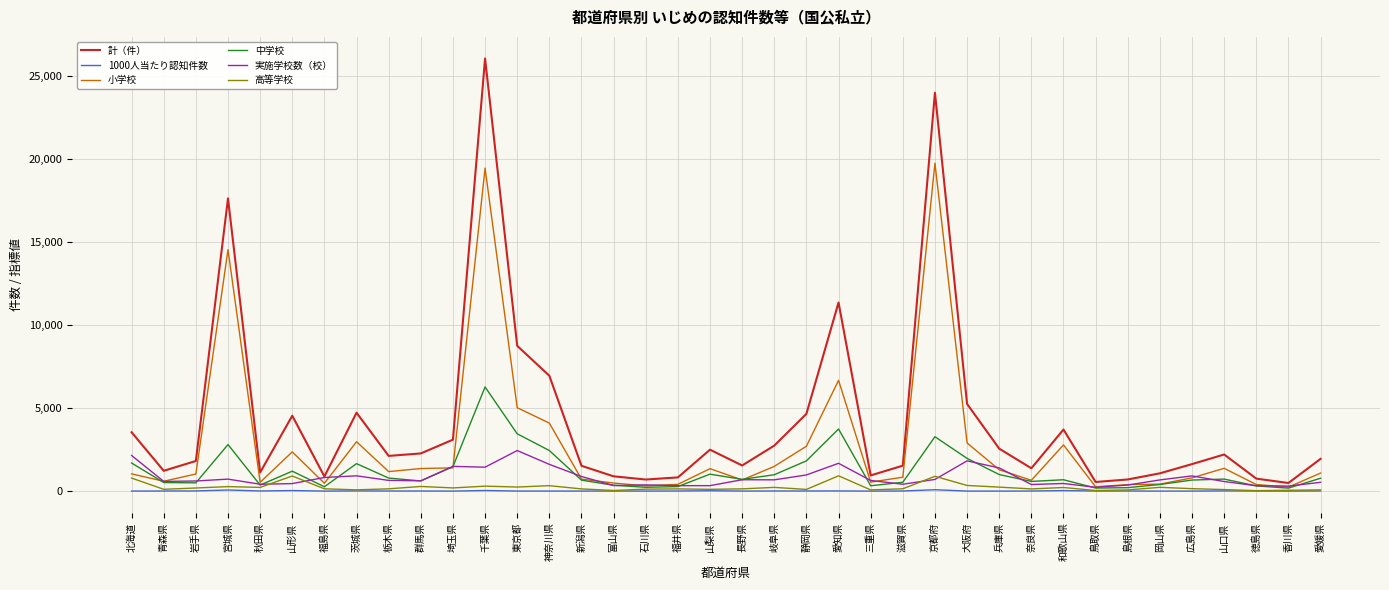

What is the lowest value of the 実施学校数（校） series?

233.0